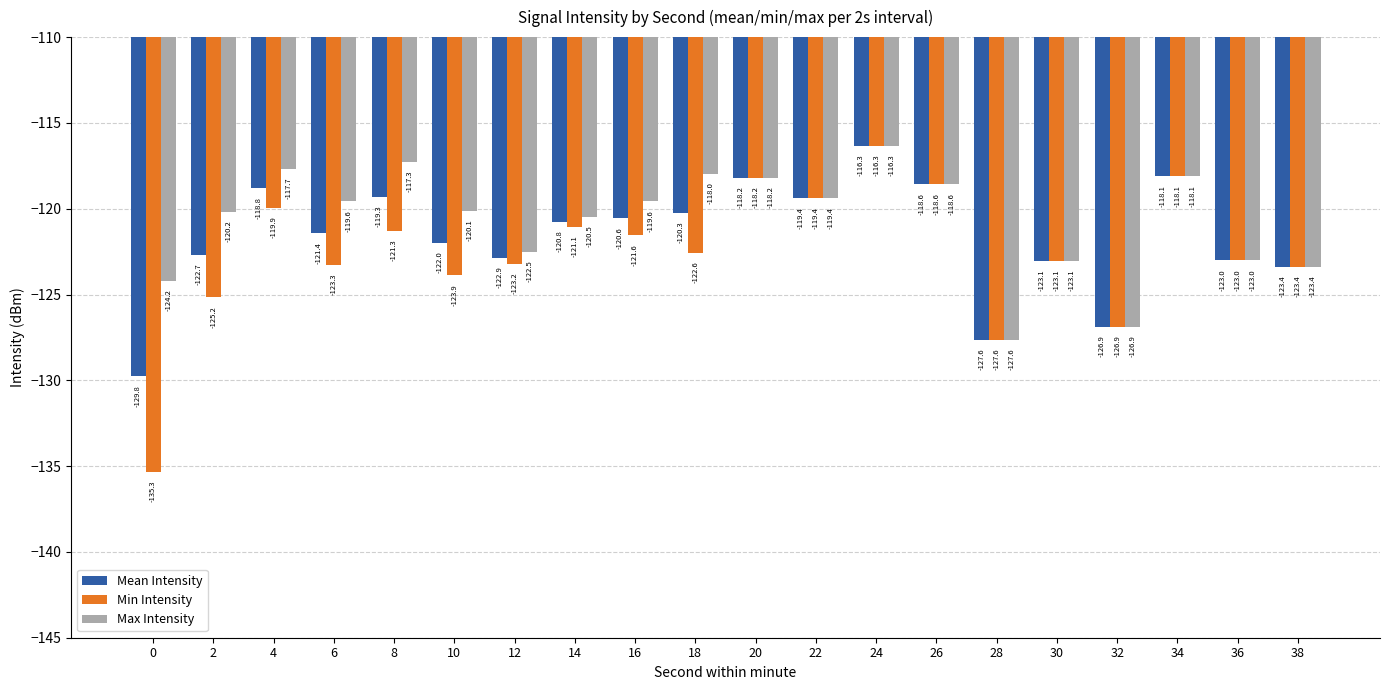

Where does the Min Intensity series first go above -122?

4